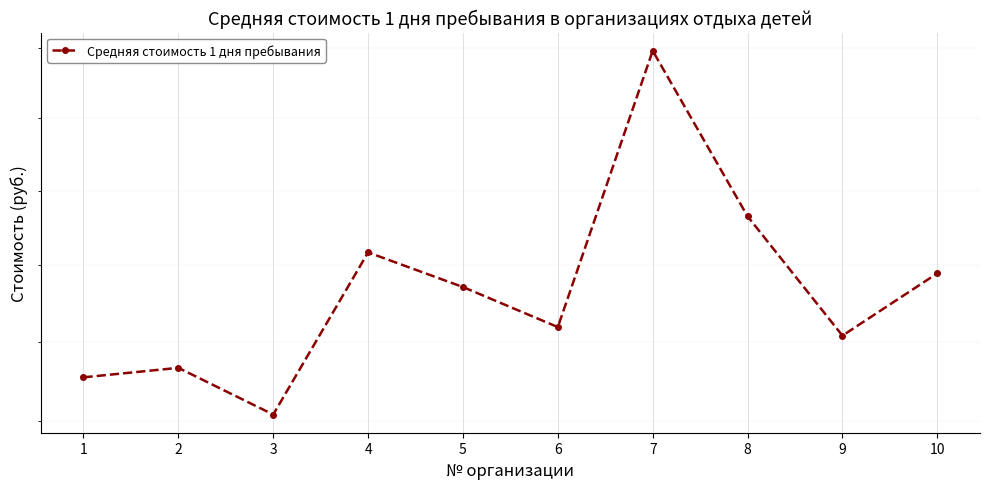

Reading left to right, what are all the values shown in this chart?

1=295.5	2=296.7	3=290.9	4=311.7	5=307.1	6=301.9	7=339.6	8=316.5	9=300.8	10=308.9